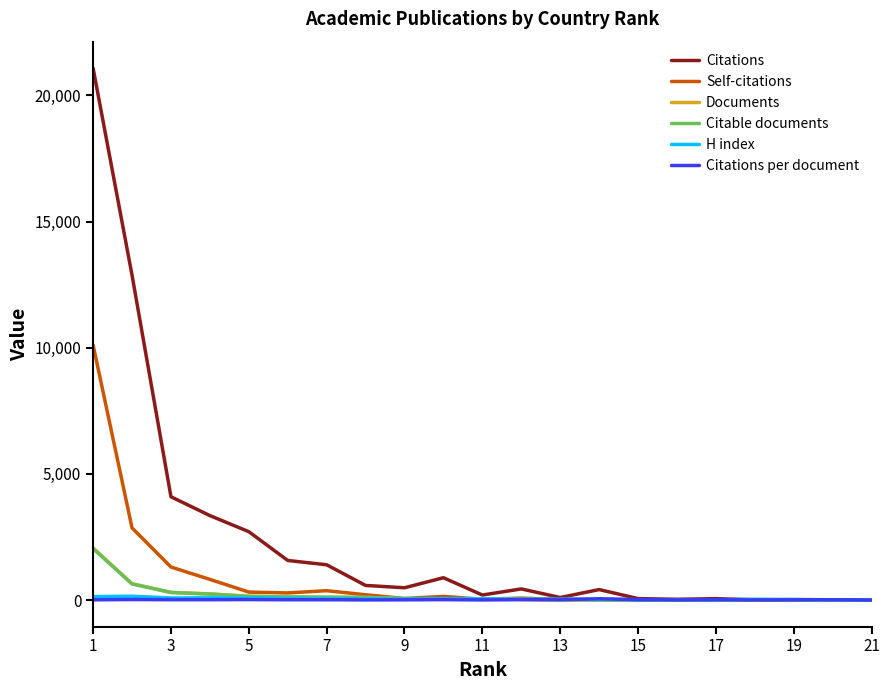

Does the chart display data point markers on the line(s)?

No